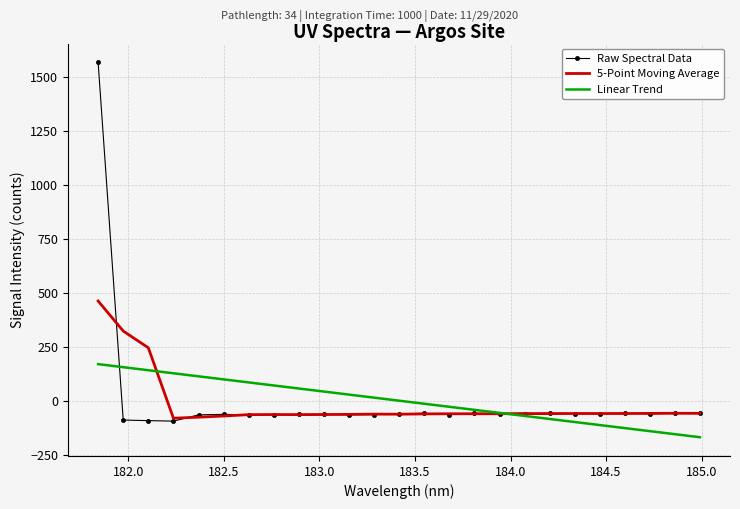

List the series in order of their peak value, highest first.

Raw Spectral Data, 5-Point Moving Average, Linear Trend